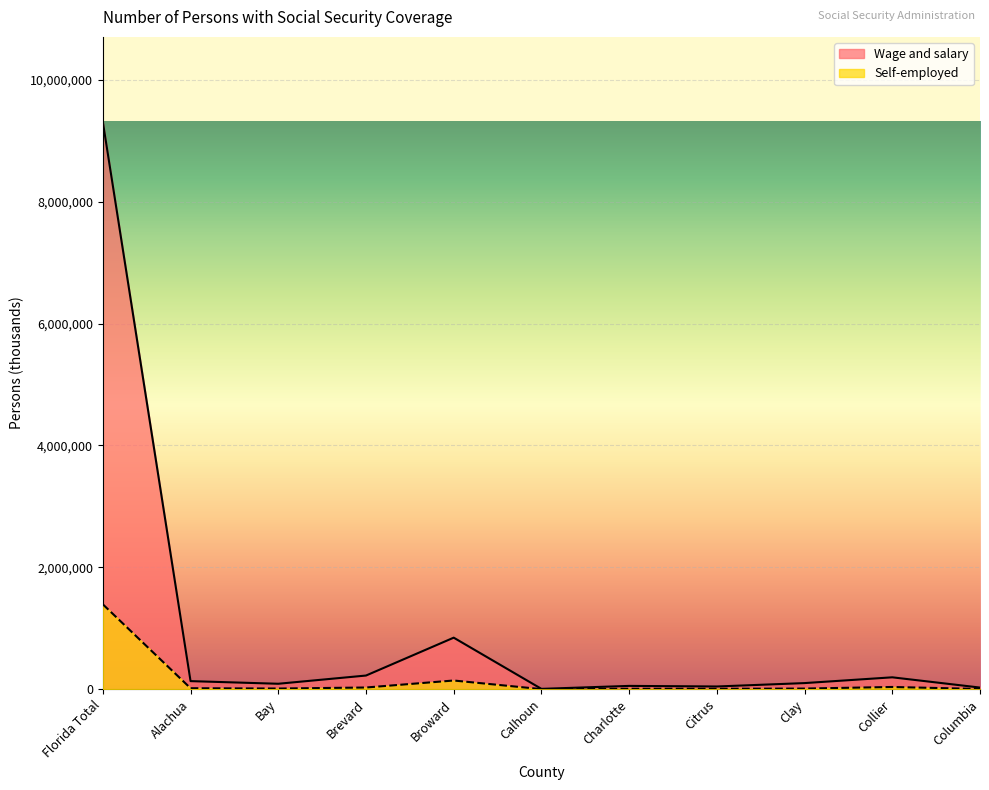

What is the value of the Self-employed point at the 9th from the left?

10357